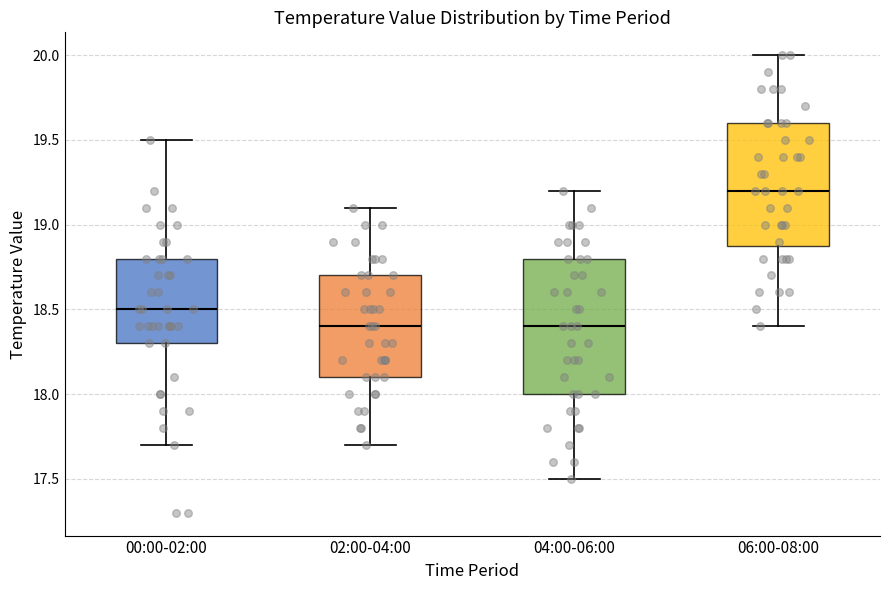

Where does the lower whisker of the box for 06:00-08:00 end on the y-axis? The values are not printed on the chart, so give them approximately, as read against the axis.

18.4